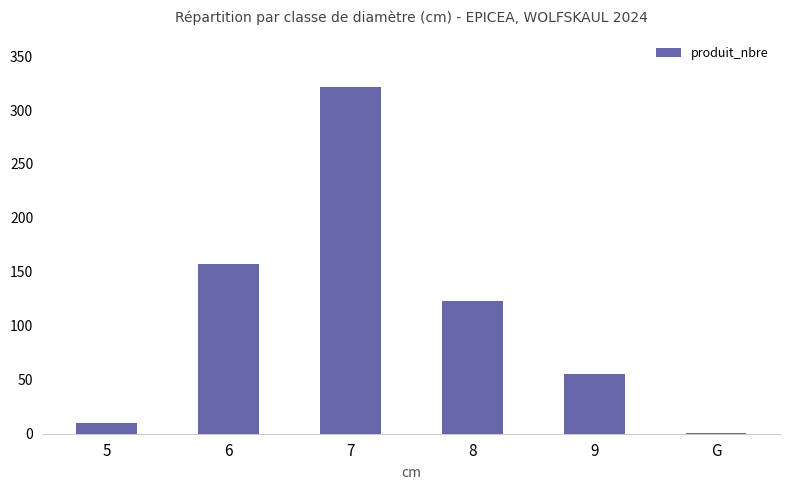

Are the bars grouped side by side (vs. stacked)?

No